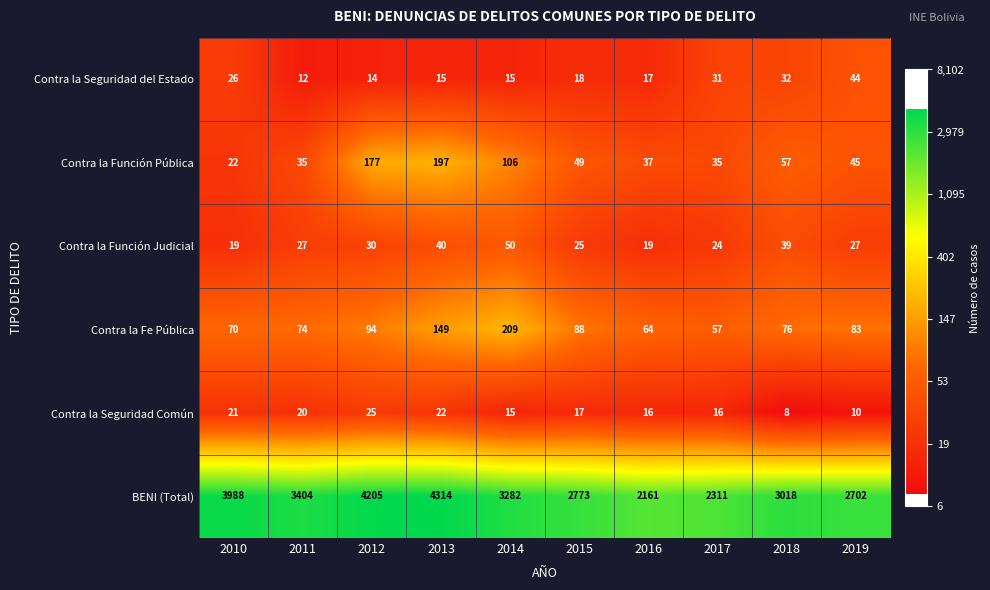

What is the spread (max minus min) of values at 2015?

2756